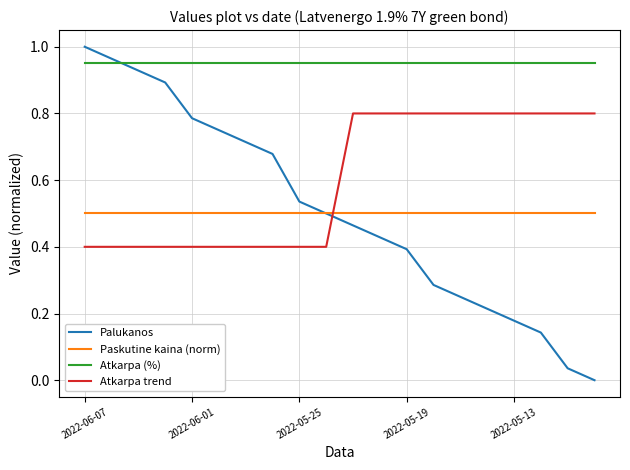

Which series has the largest total across all categories?

Atkarpa (%)